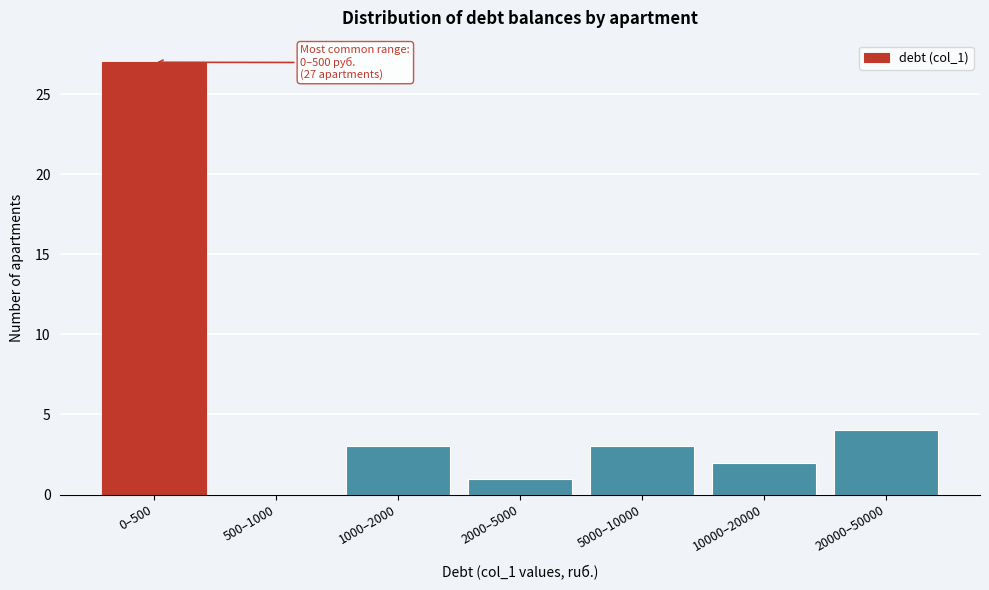

Reading left to right, transcribe all the data shown in this chart.

0–500=27	500–1000=0	1000–2000=3	2000–5000=1	5000–10000=3	10000–20000=2	20000–50000=4